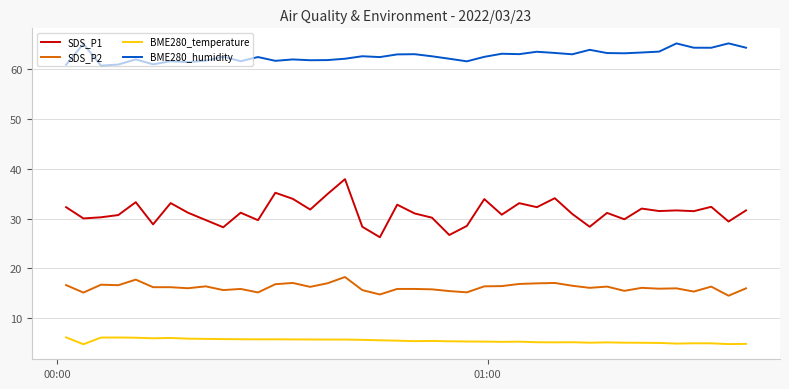

What is the maximum value for BME280_temperature?

6.2